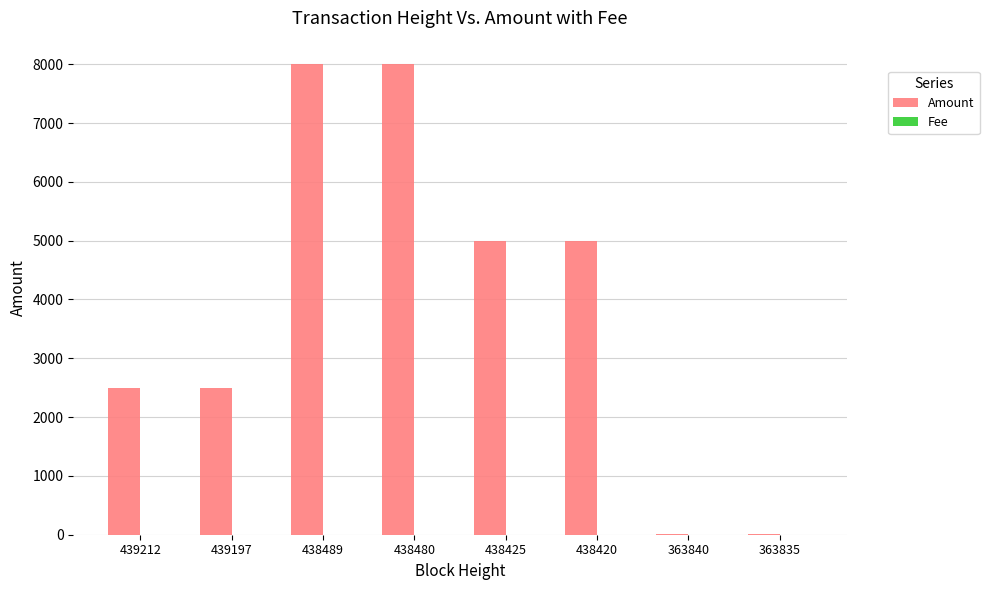

How many data points does each series have?

8